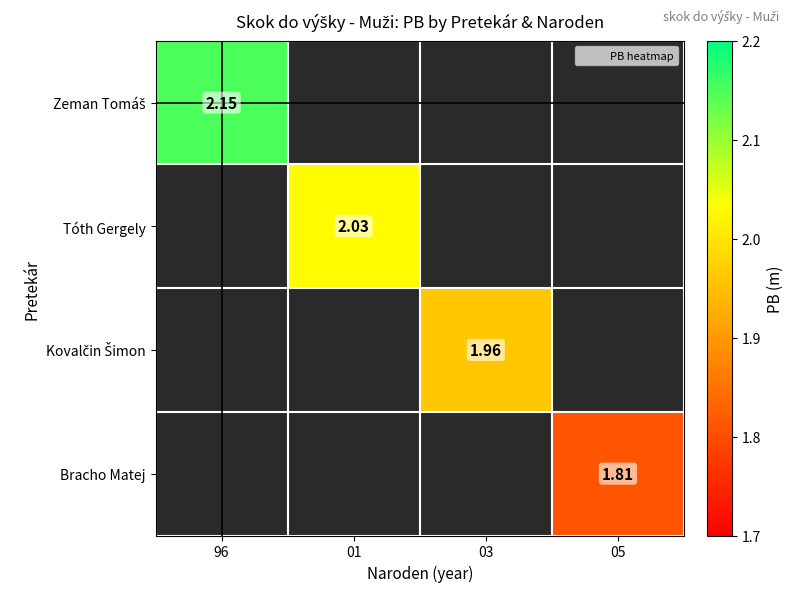

How many series are shown in this chart?

4